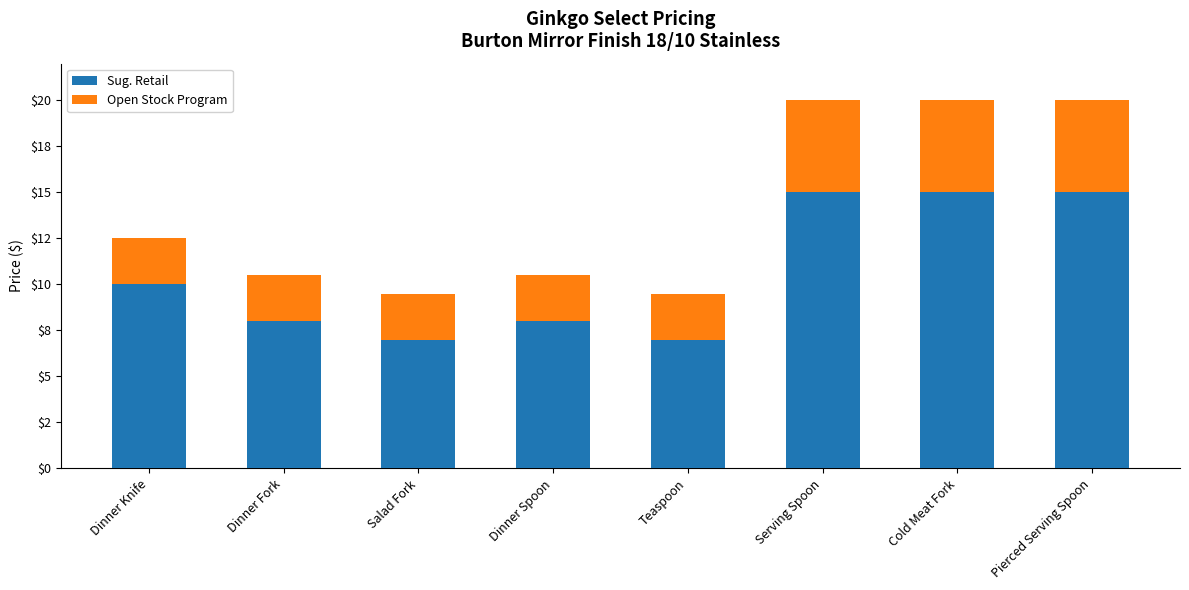

At how many categories does at least one series exceed 13?

3